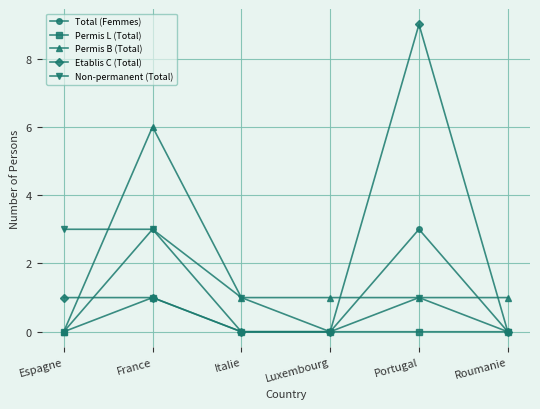

After their last crossing, which series has the higher values: Permis B (Total) or Total (Femmes)?

Permis B (Total)